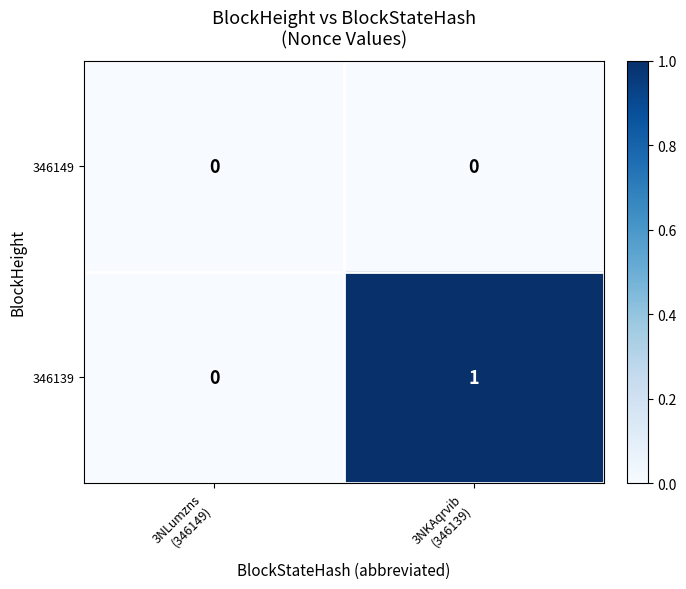

Rank the series at 3NKAqrvib
(346139) from highest to lowest value.

346139, 346149